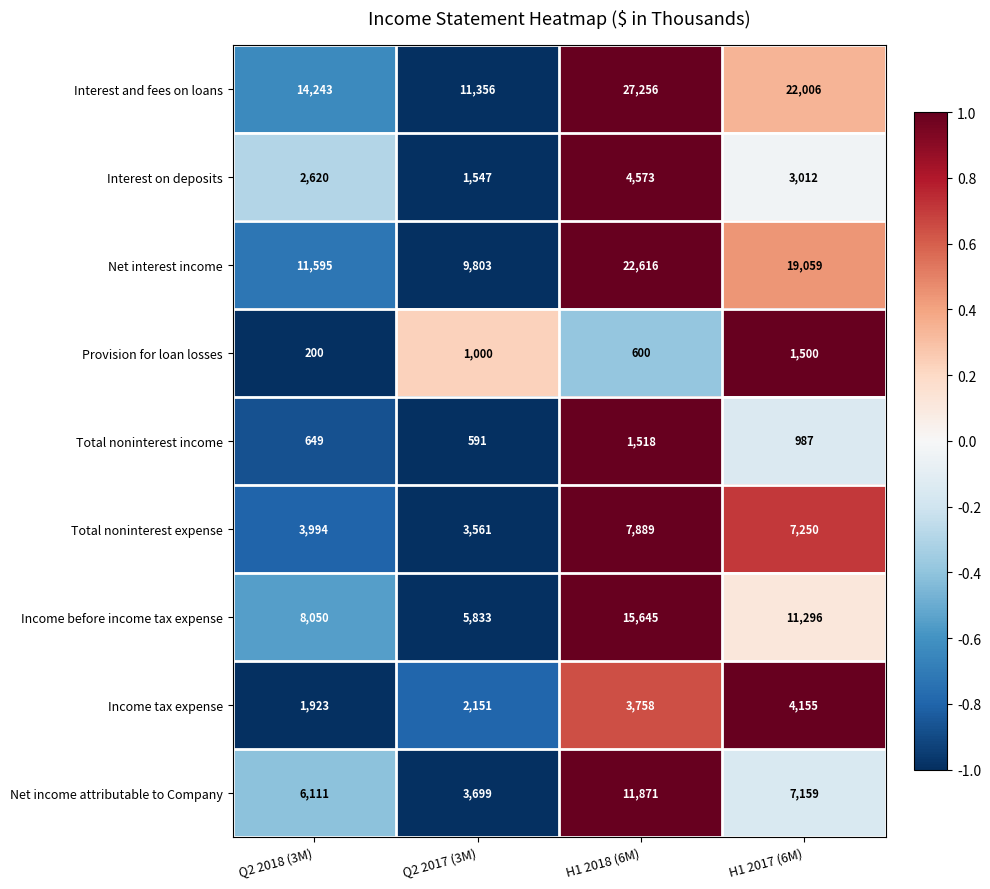

Which series changed the most between Q2 2017 (3M) and H1 2018 (6M)?

Interest and fees on loans